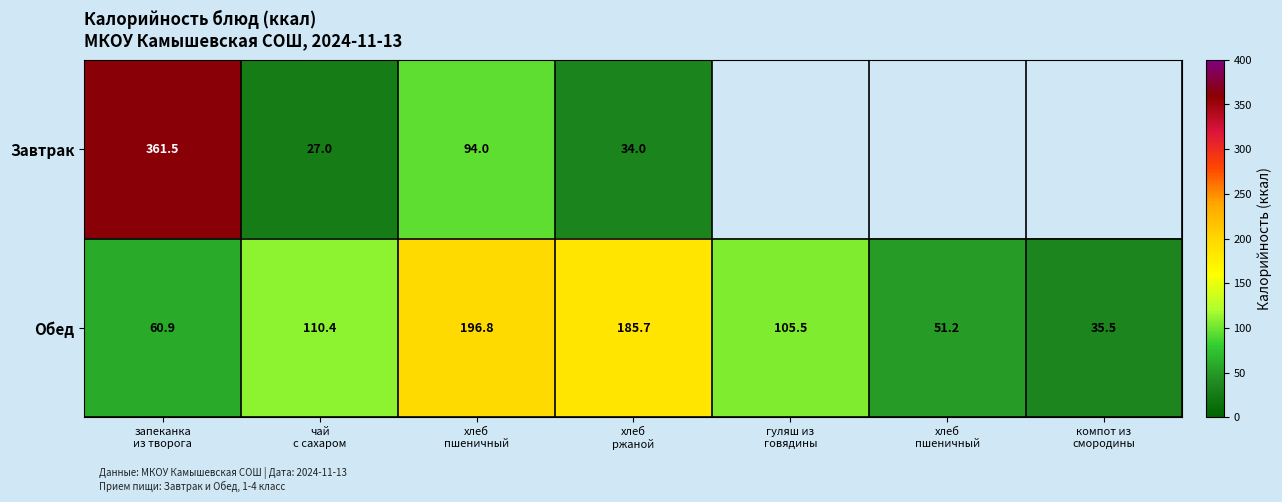

Rank the series by their maximum value, from highest to lowest.

Завтрак, Обед